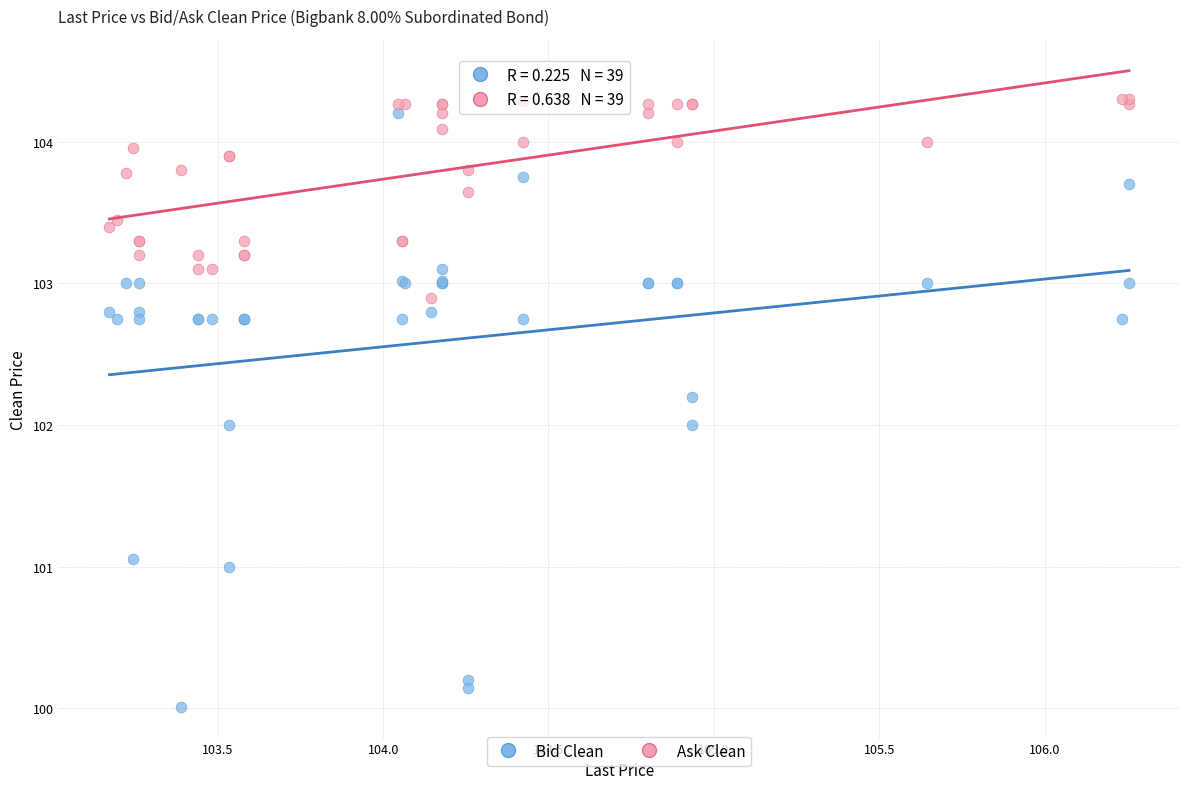

What is the X range (max minus min) for the scatter plot?

3.1